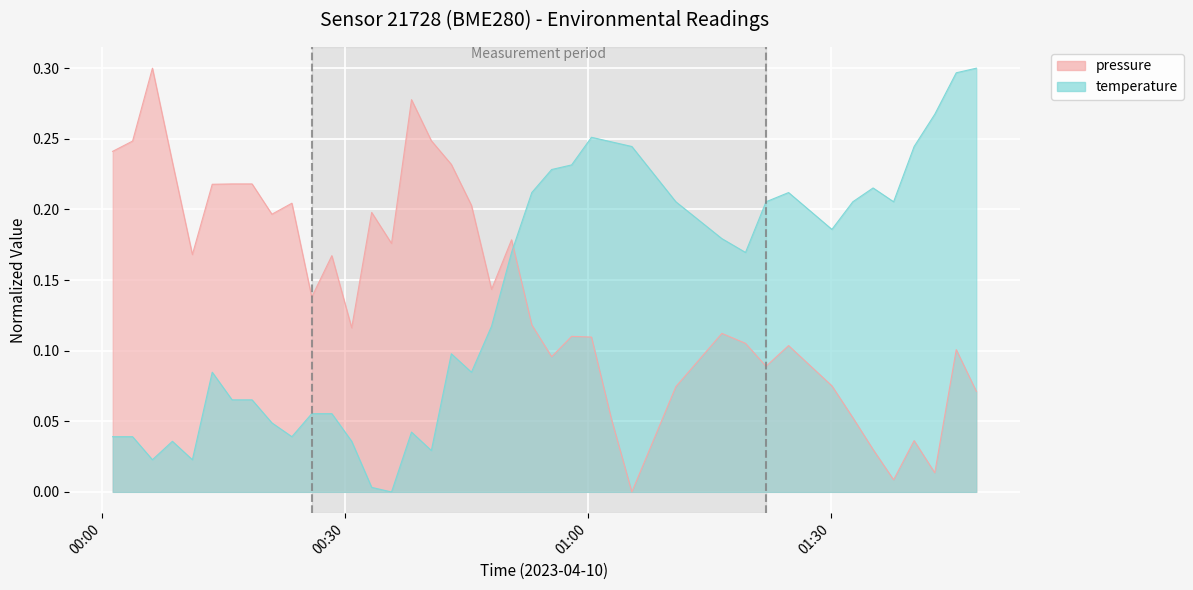

What is the difference between the maximum and minimum values in the temperature series?

0.3